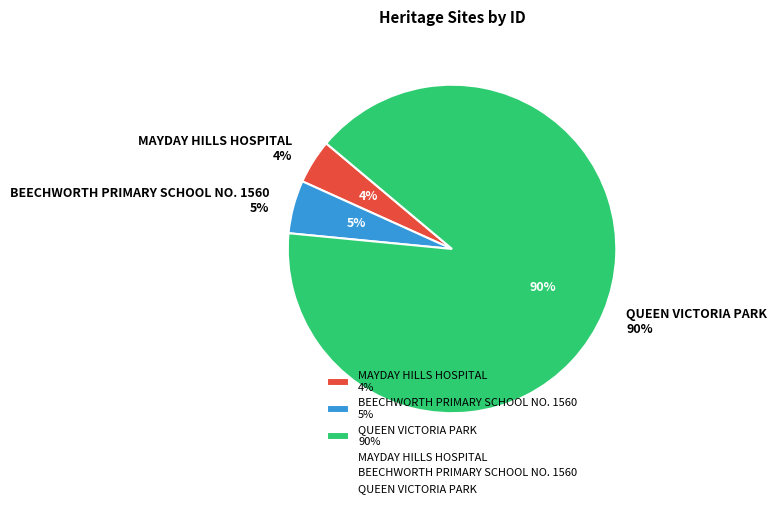

Which has a higher value, MAYDAY HILLS HOSPITAL or BEECHWORTH PRIMARY SCHOOL NO. 1560?

BEECHWORTH PRIMARY SCHOOL NO. 1560